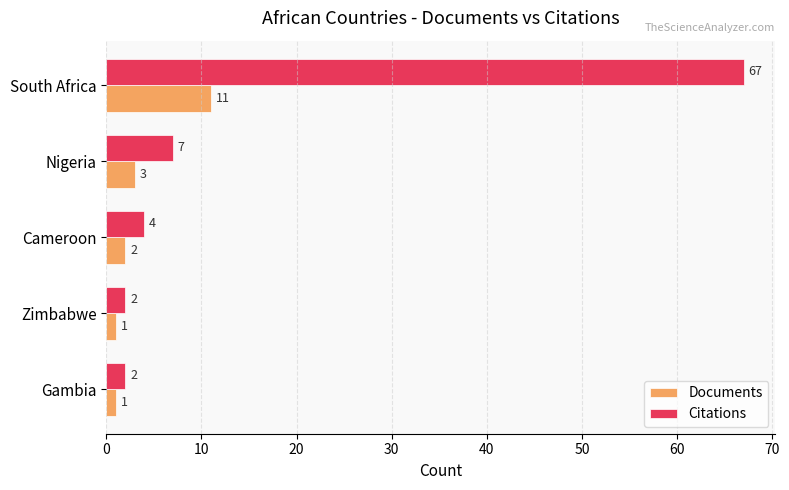

Is it true that Documents equals 1 at Gambia?

True